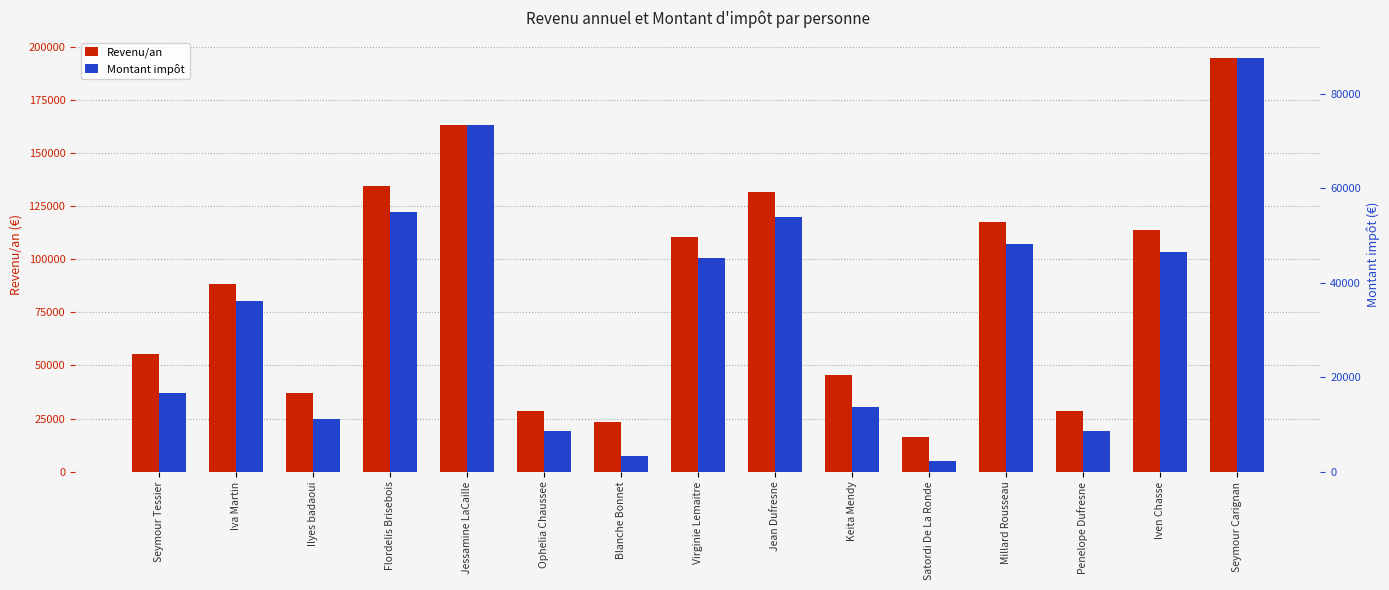

Which label corresponds to the largest value in the chart?

Seymour Carignan